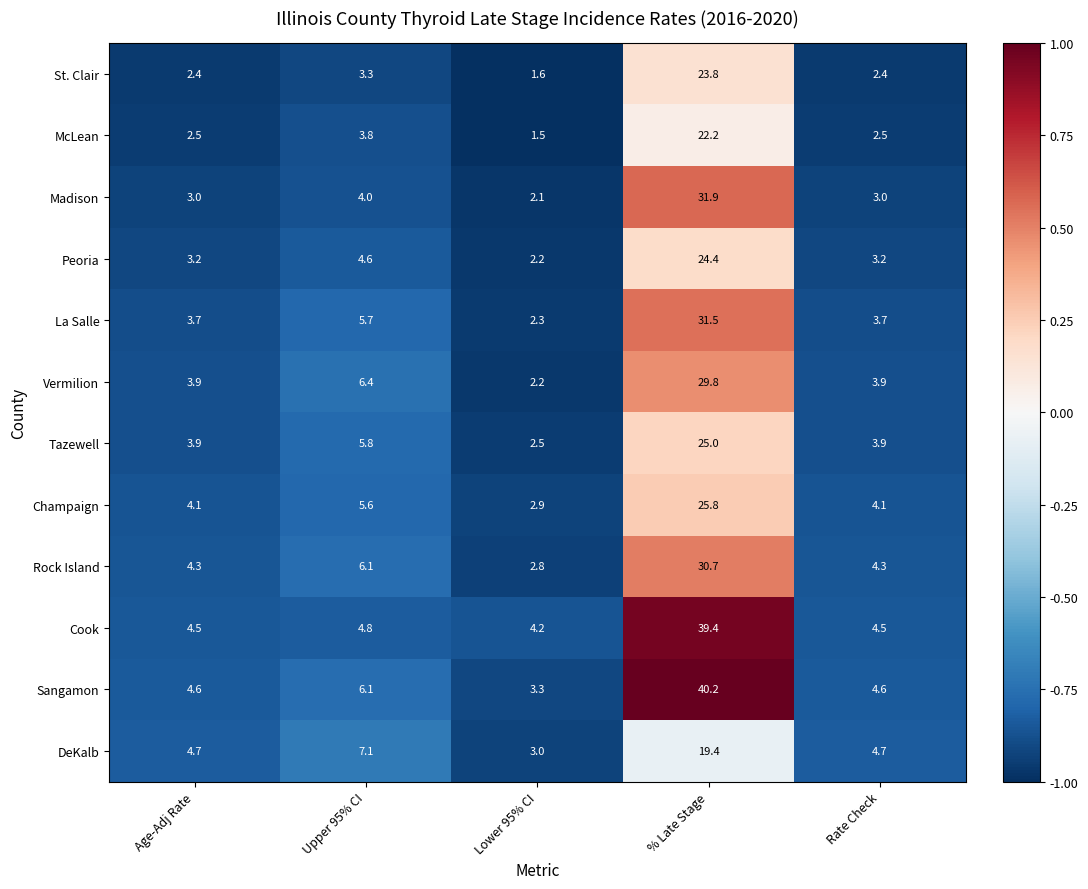

What is the spread (max minus min) of values at Age-Adj Rate?

2.3